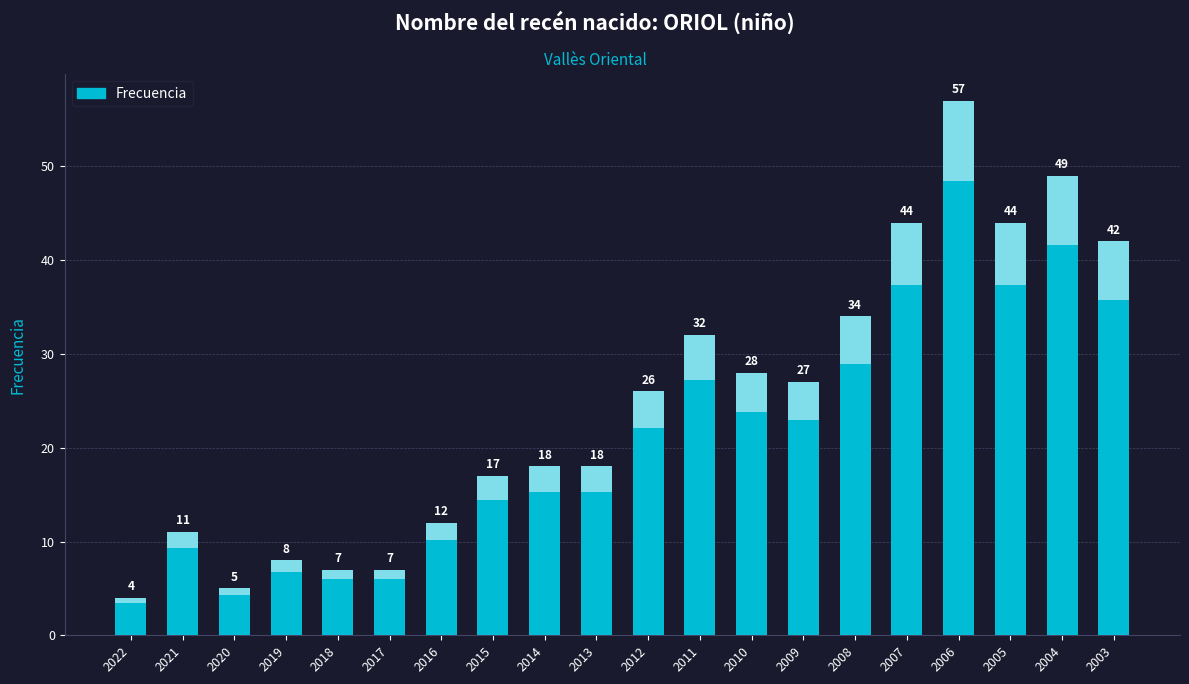

Between 2004 and 2022, which is larger?

2004